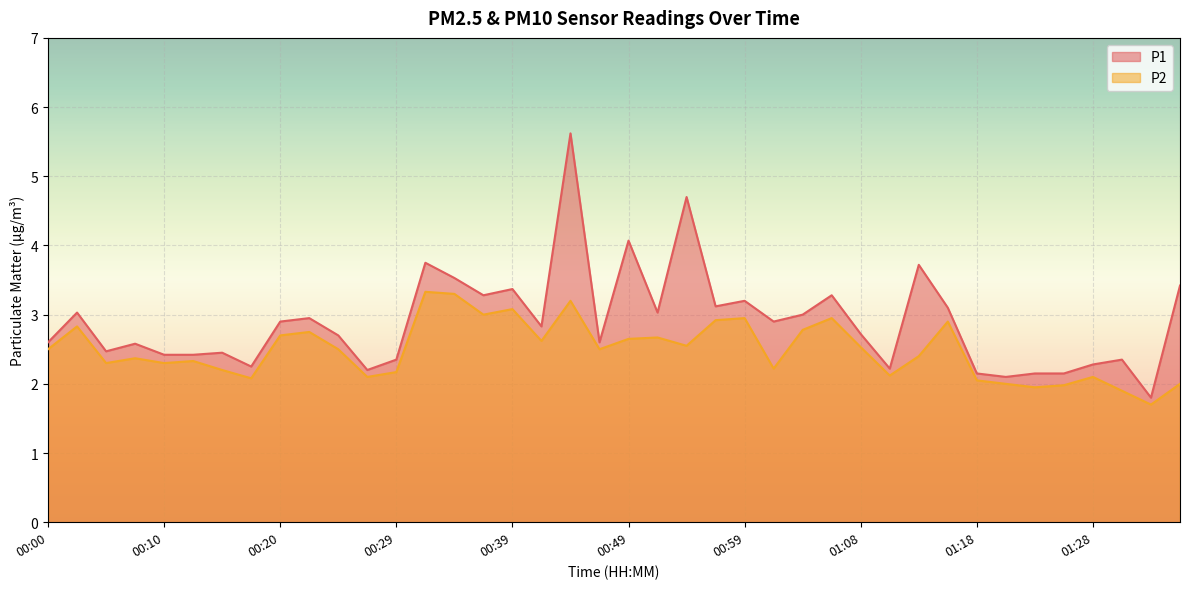

What is the sum of the P1 values at 00:02 and 00:46?

5.6